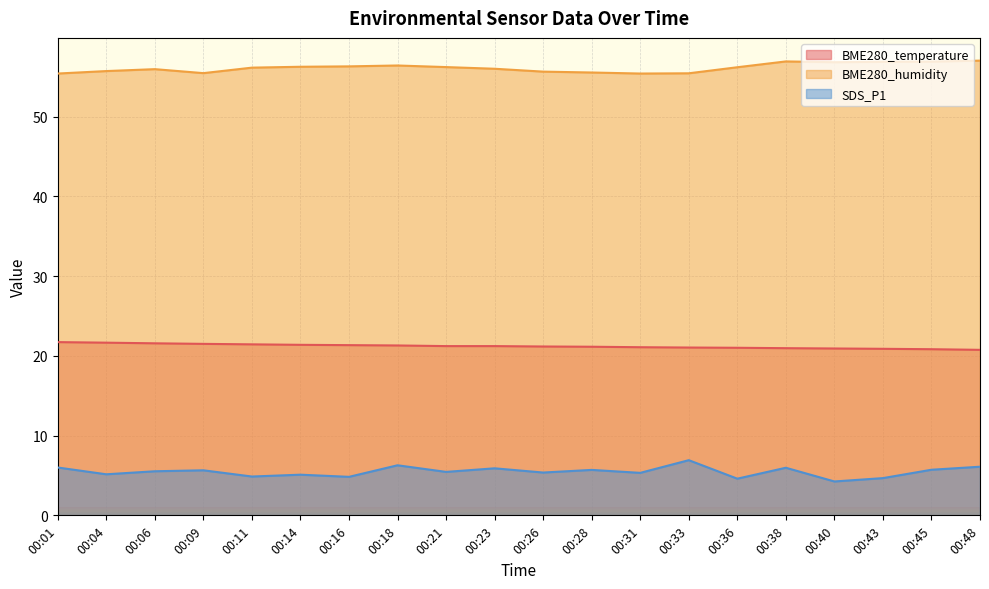

True or false: BME280_humidity has more than 0 interior local peaks.

True